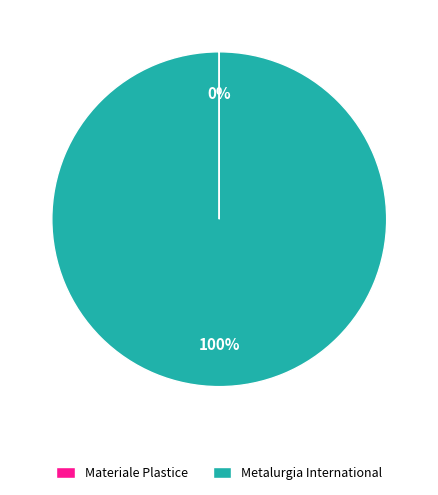

What percentage is the Metalurgia International slice, to the nearest percent?

100%